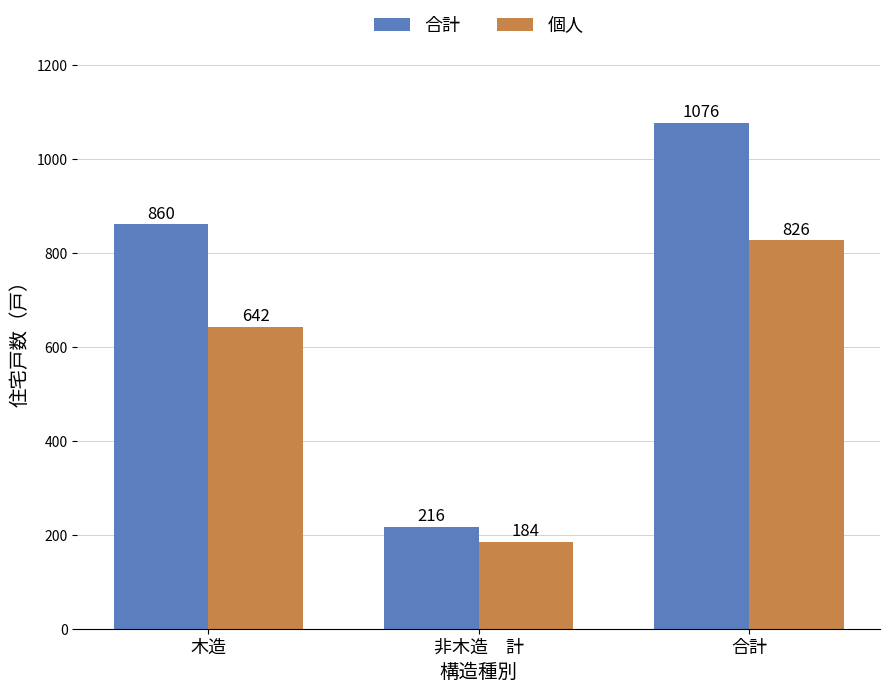

Count the 合計 values in the range 216 to 1076.

3